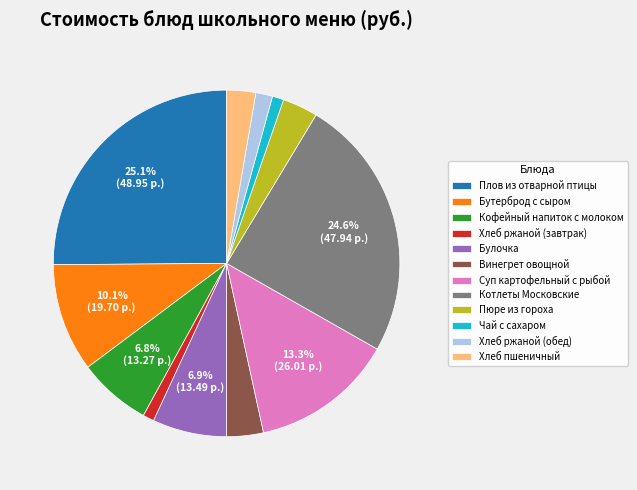

Is there any slice that represents more than half of the pie?

No